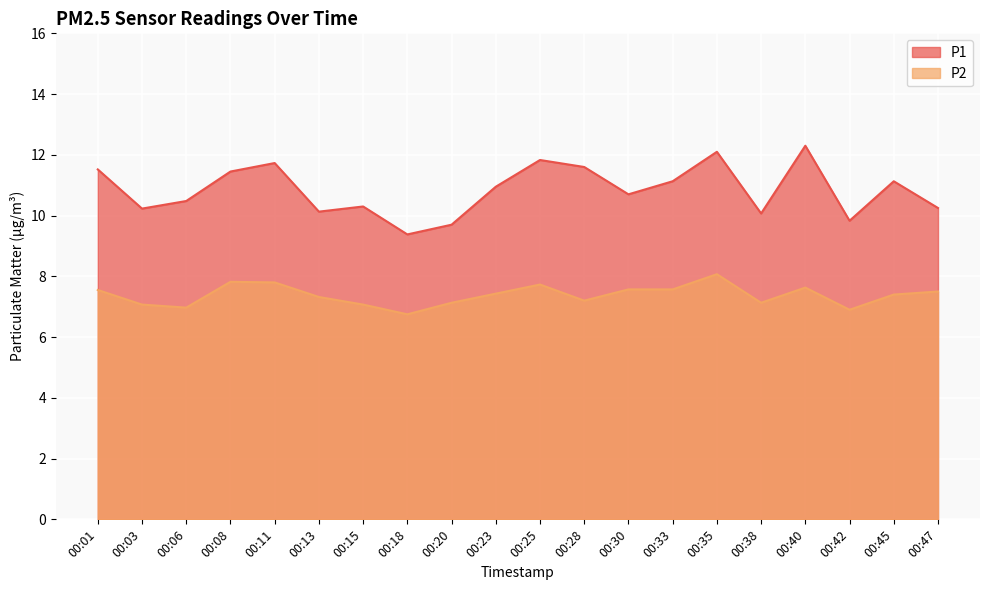

The value of P2 at 00:42 is 6.9. True or false?

True